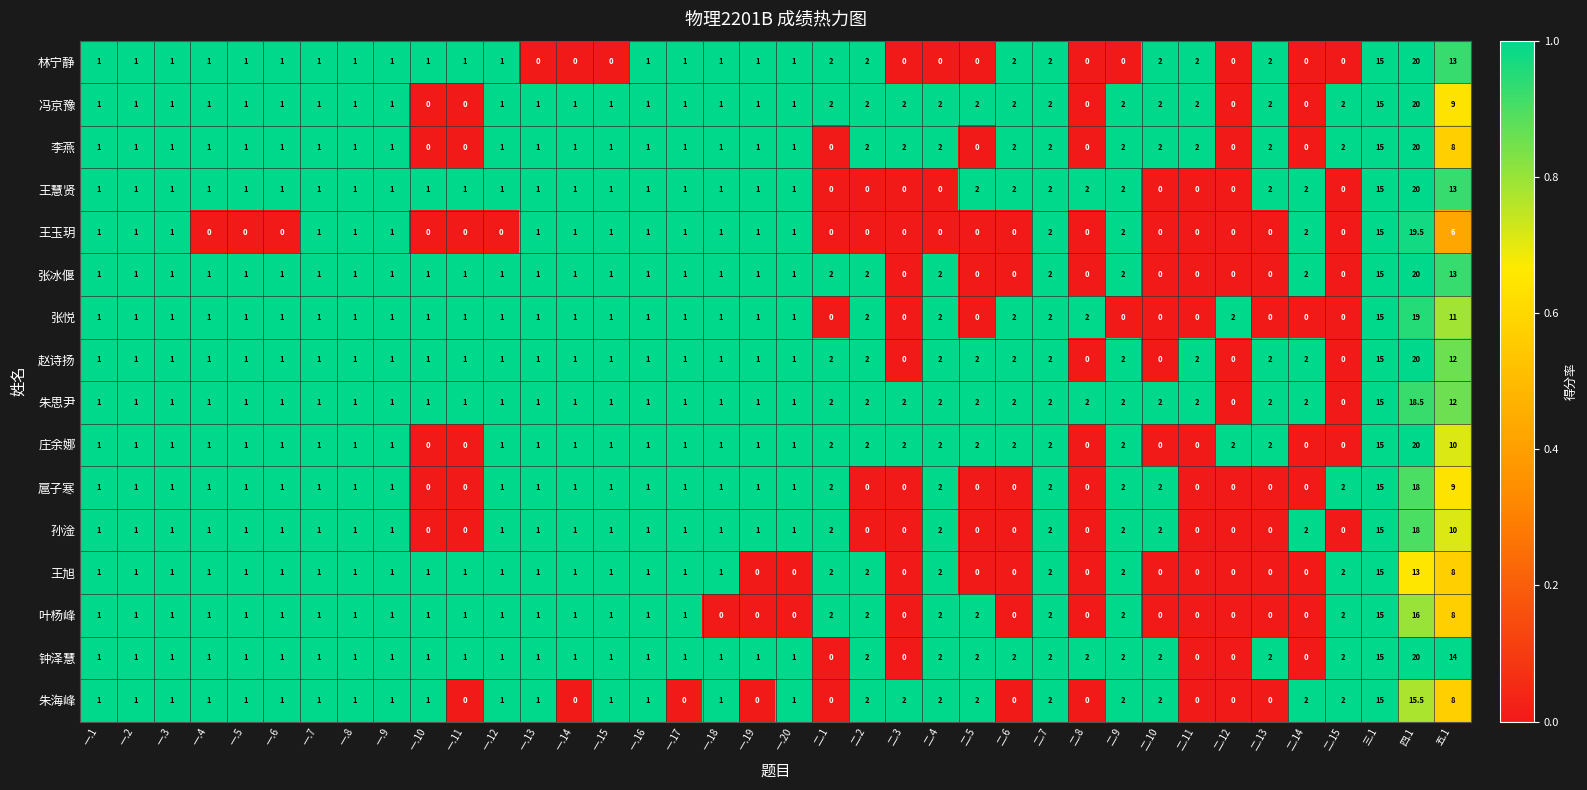

What is the spread (max minus min) of values at 二.4?

2.0